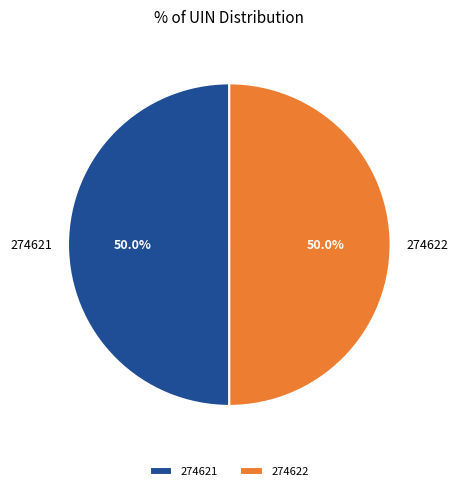

To the nearest percent, what is the combined percentage of 274621 and 274622?

100%